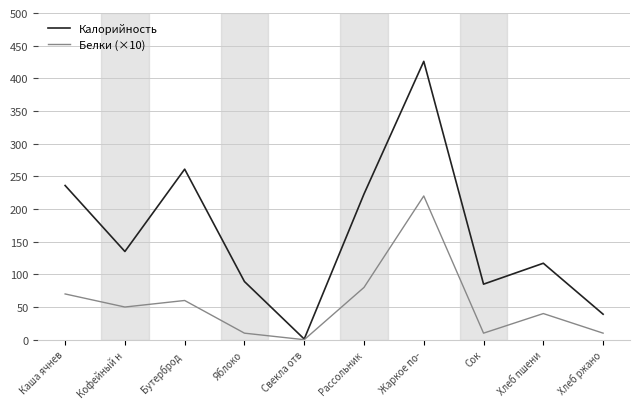

At which category does the chart reach its peak across all series?

Жаркое по-